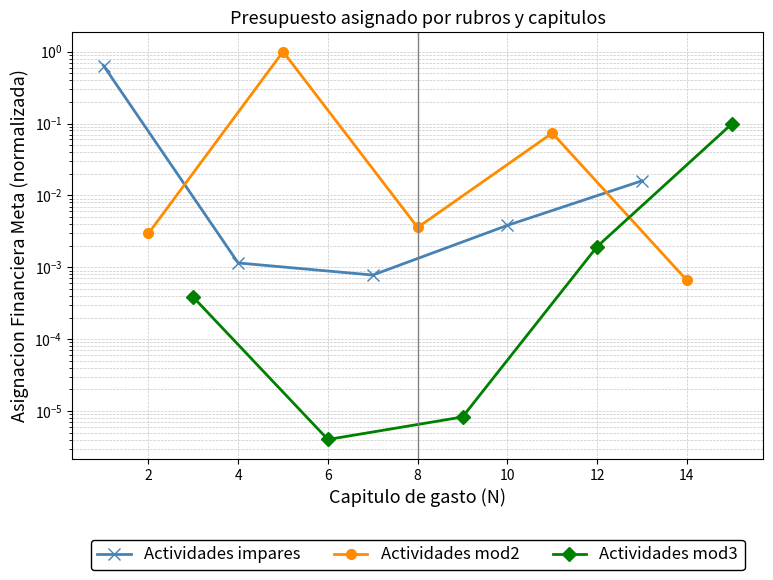

How many times do Actividades impares and Actividades mod2 cross each other?

2